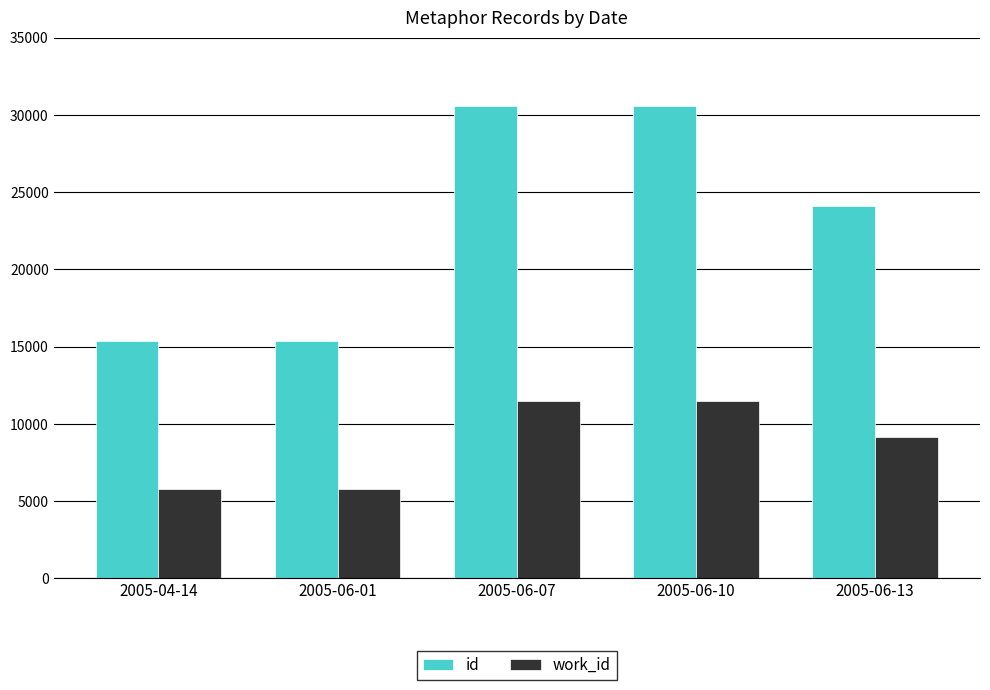

What is the difference between the highest and lowest values at 2005-06-10?

19120